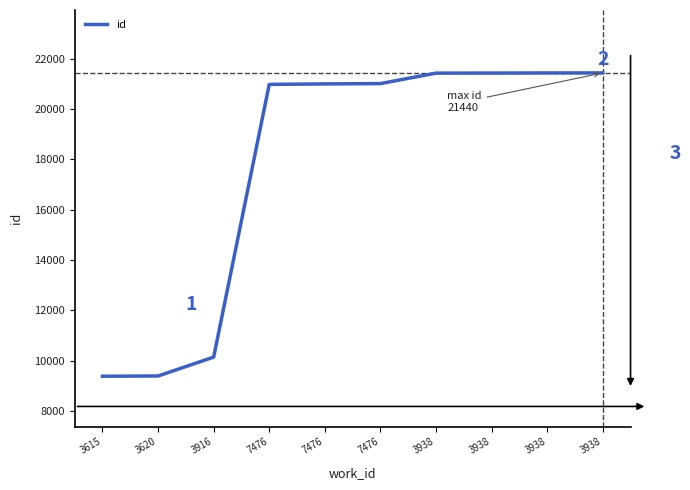

What is the label of the 8th point from the left?

3938